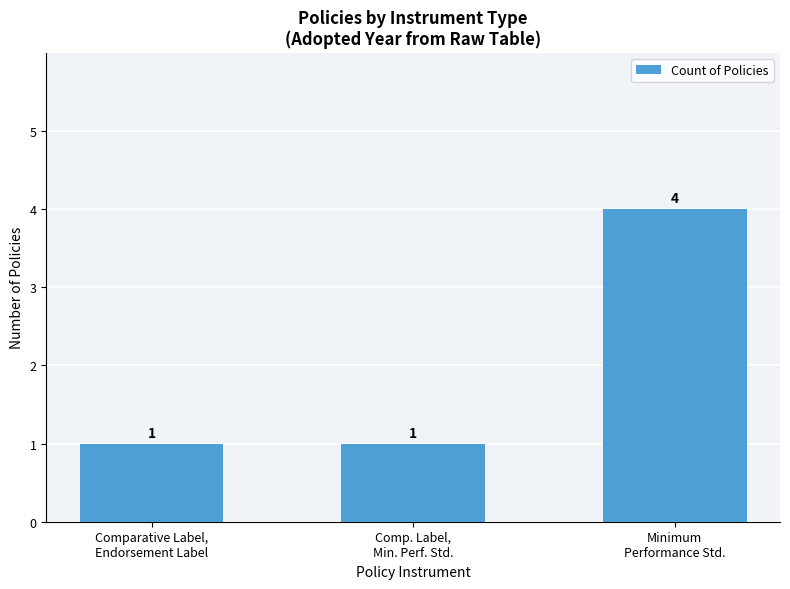

What is the maximum value shown in the chart?

4